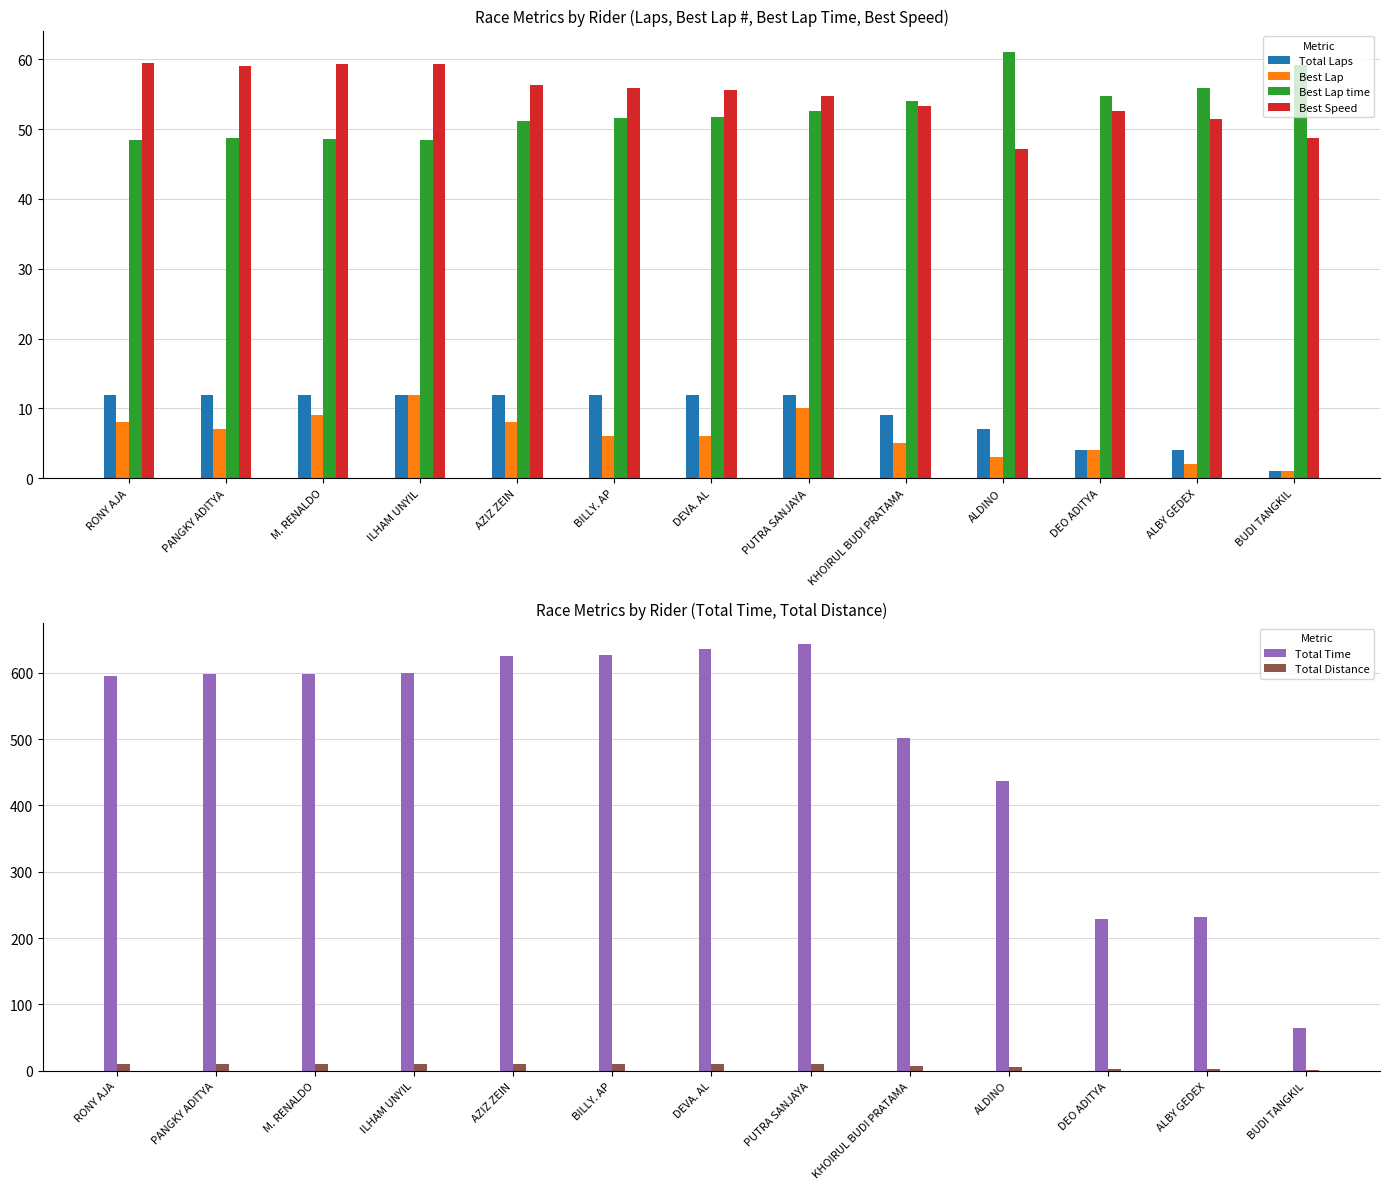

What is the value of the Best Lap bar at the 12th from the left?

2.0